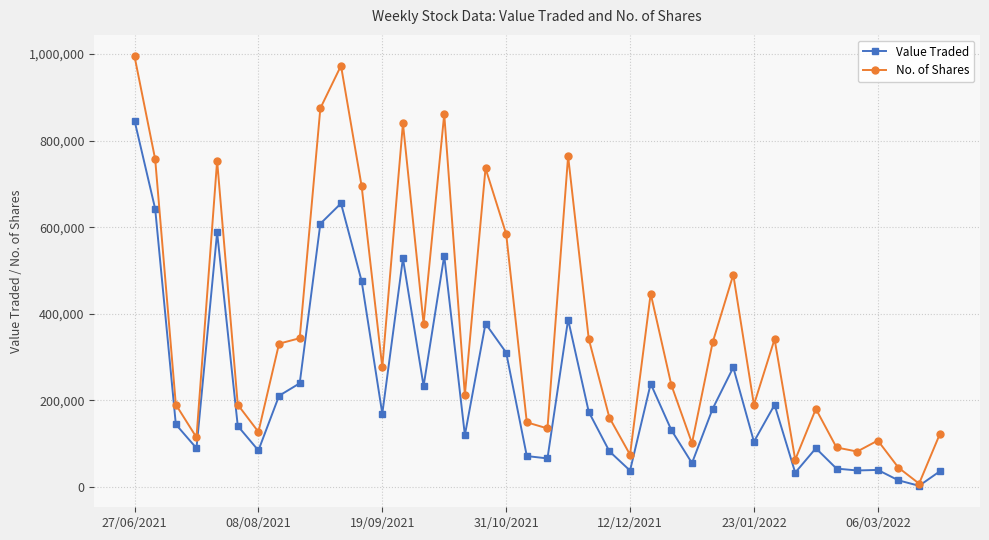

List the series in order of their peak value, highest first.

No. of Shares, Value Traded